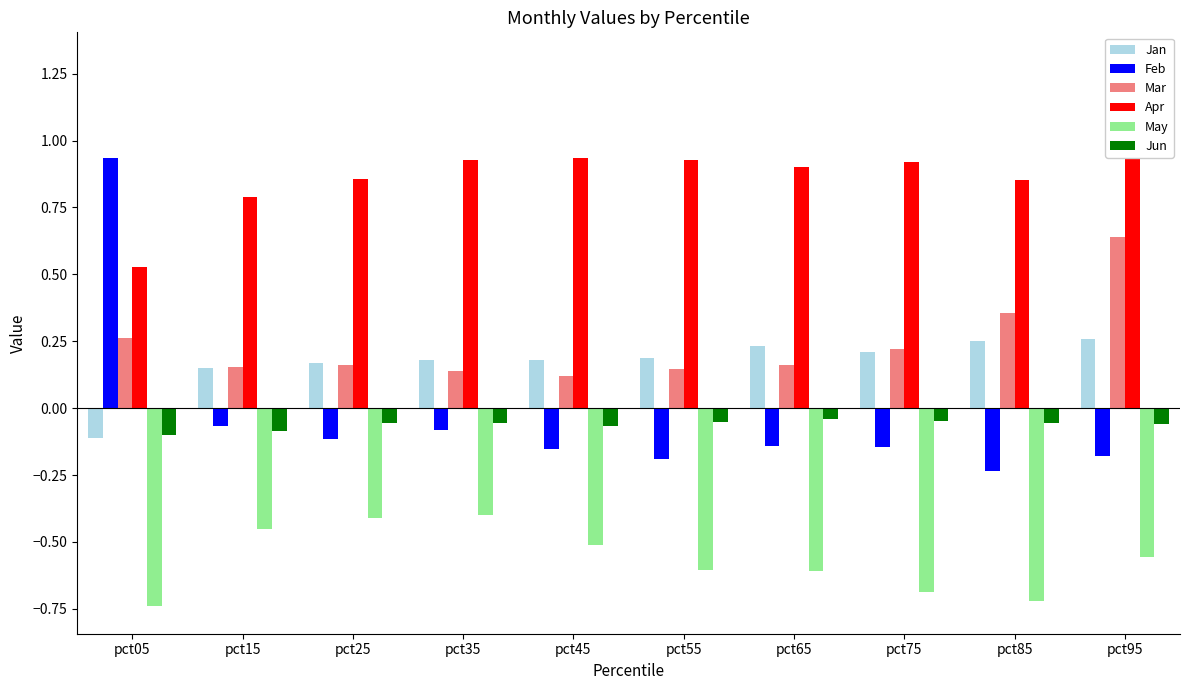

Between pct15 and pct45, which series saw the biggest shift?

Apr